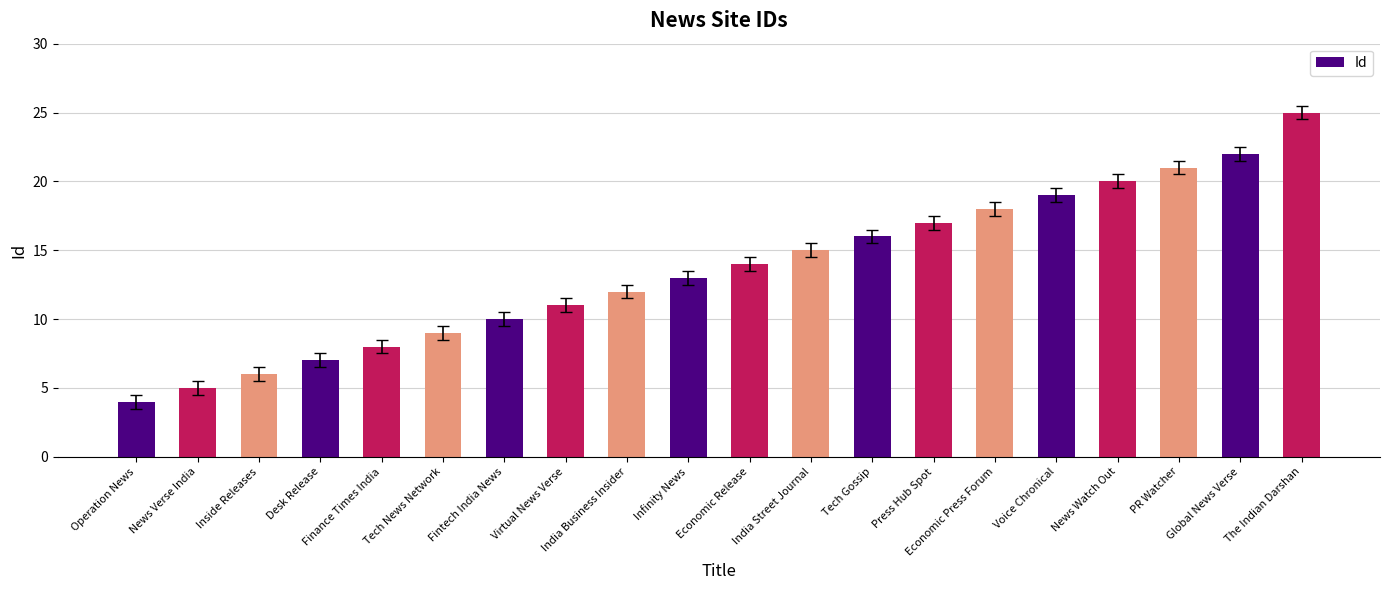

What is the smallest value displayed?

4